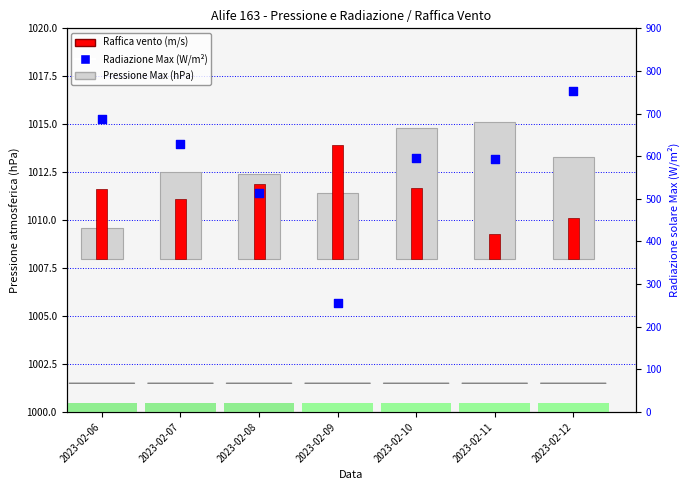

Which series contains the highest Y value?

Radiazione Max (W/m2)